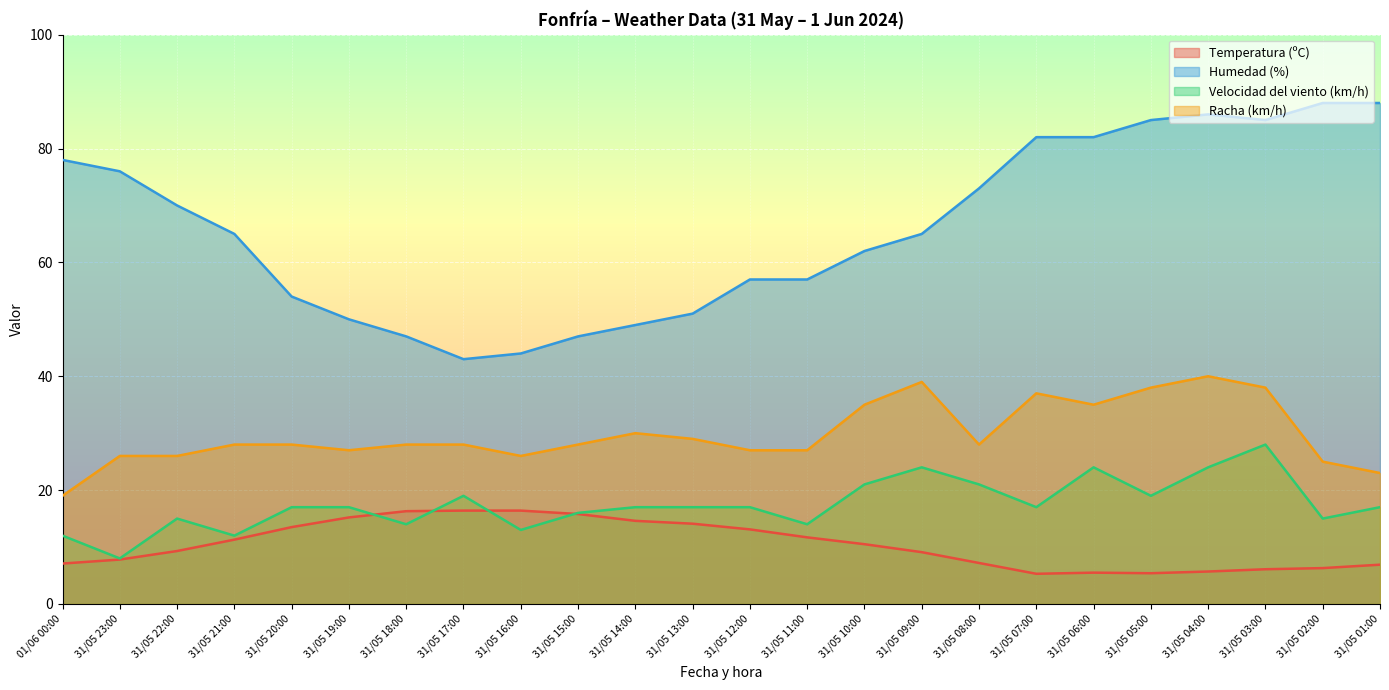

Which has a higher value, 31/05 22:00 or 31/05 03:00?

31/05 22:00